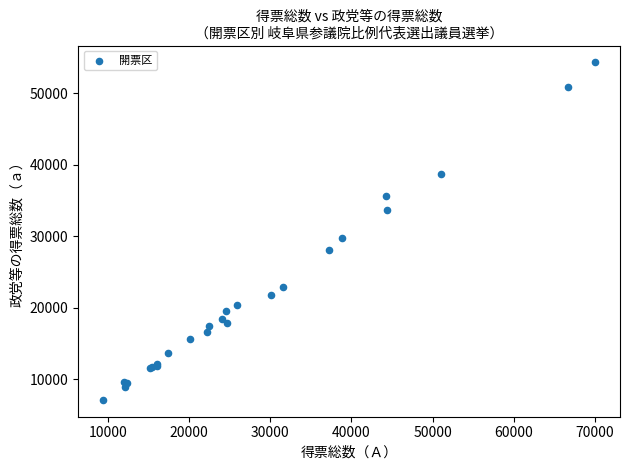

What Y value in the scatter plot is closest to 30723?

29801.0